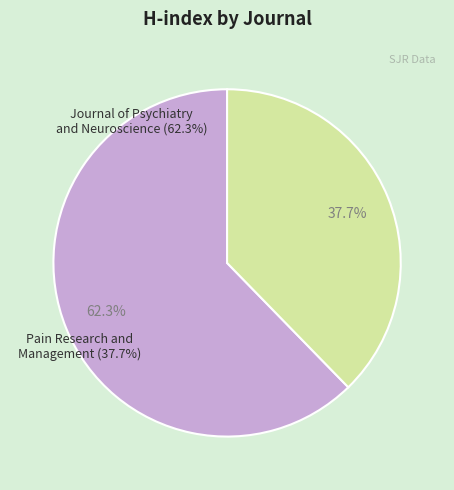

To the nearest percent, what portion does Journal of Psychiatry and Neuroscience (H-index: 114) represent?

62%